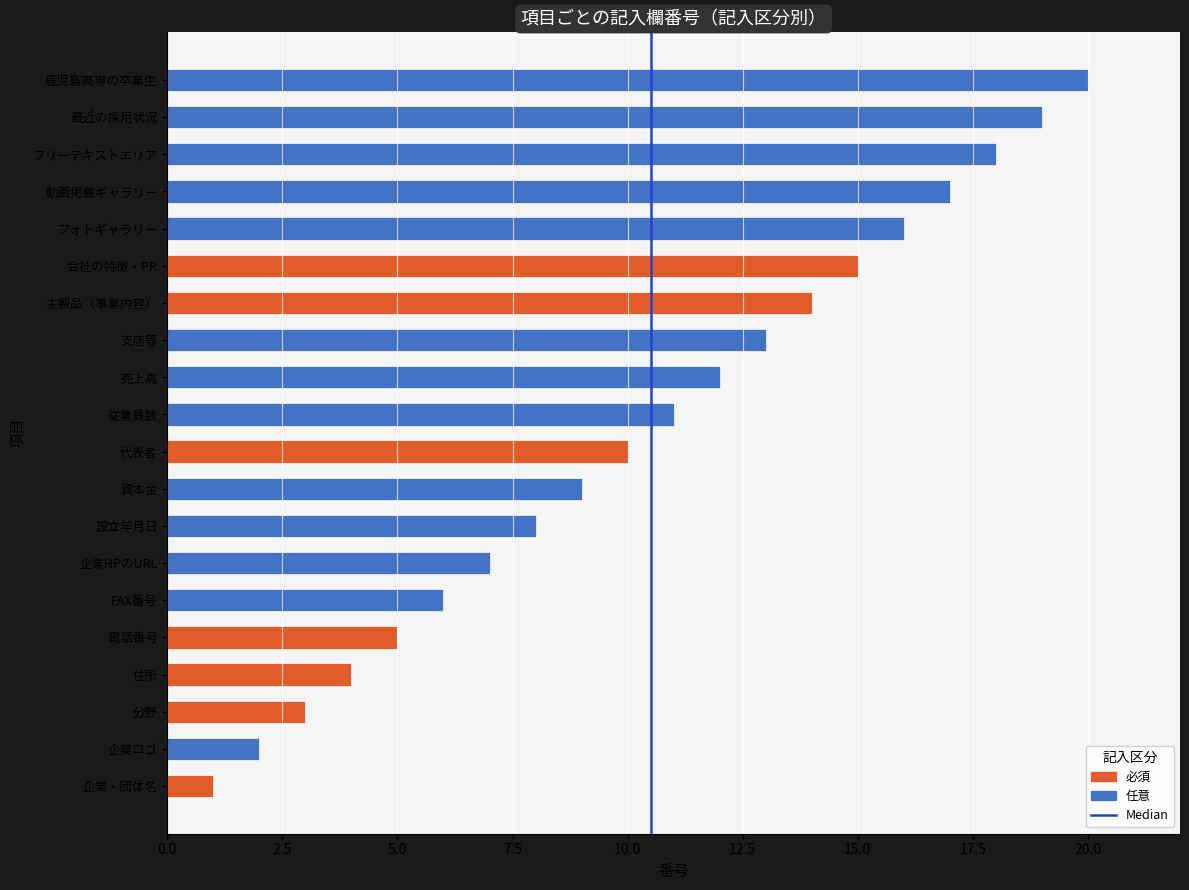

What is the sum of the values at 0.0 and 2.5?

1